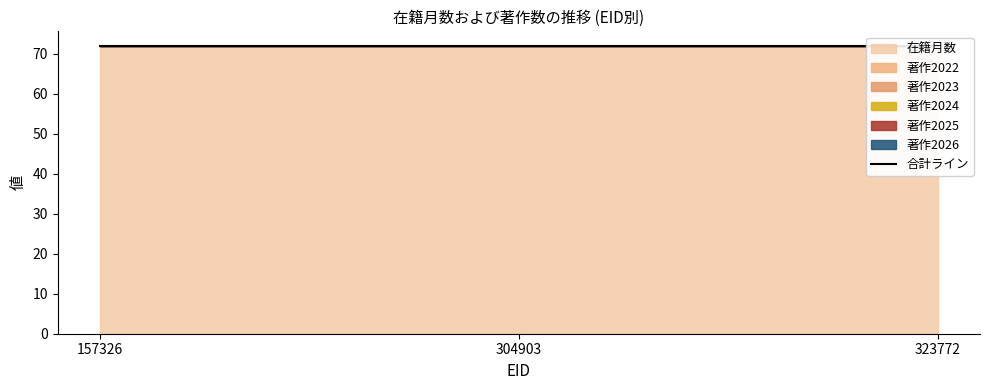

Which series has the largest total across all categories?

在籍月数